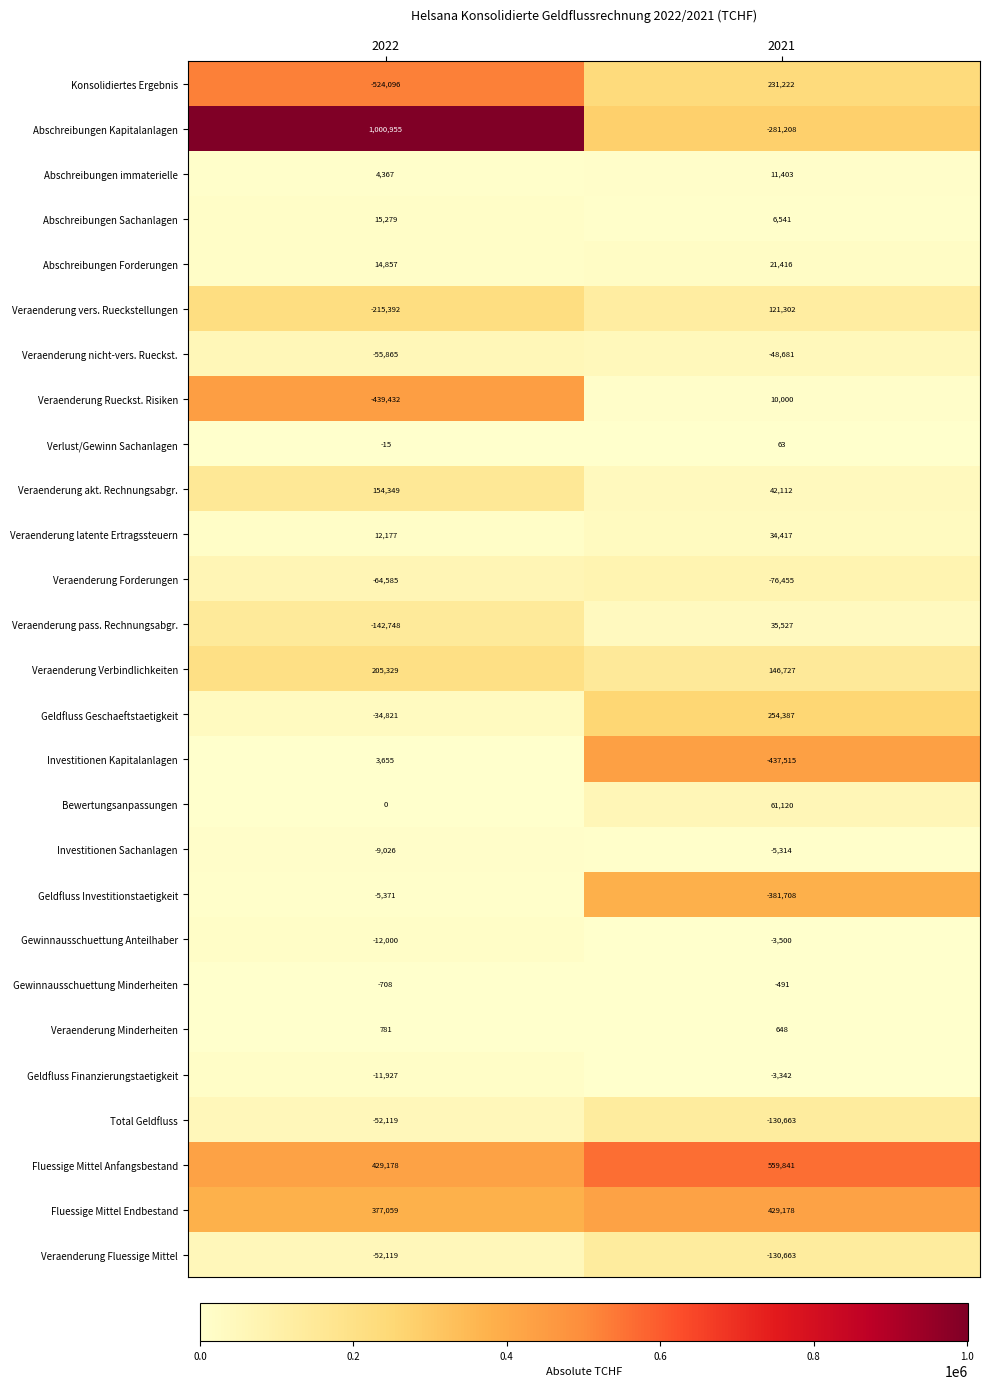

At which category does the chart reach its minimum across all series?

2022